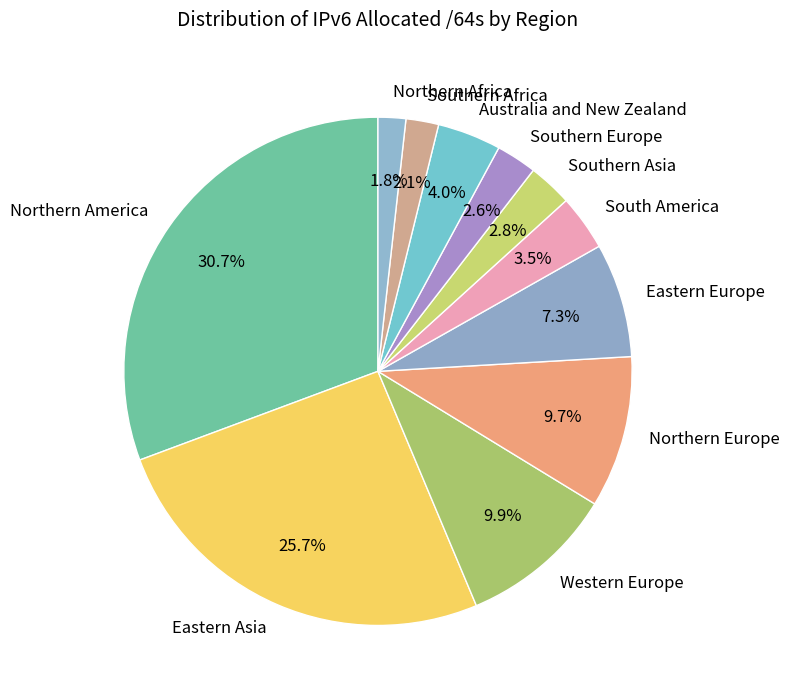

How many slices are in this pie chart?

11